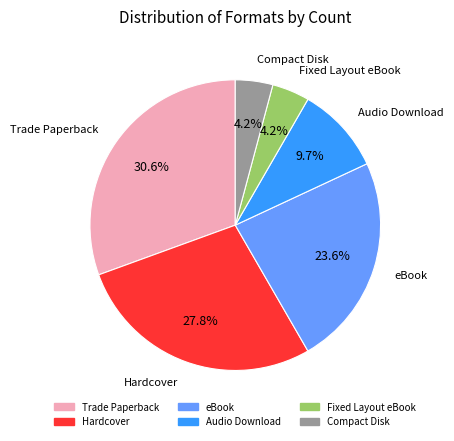

True or false: Hardcover accounts for 15% of the total.

False